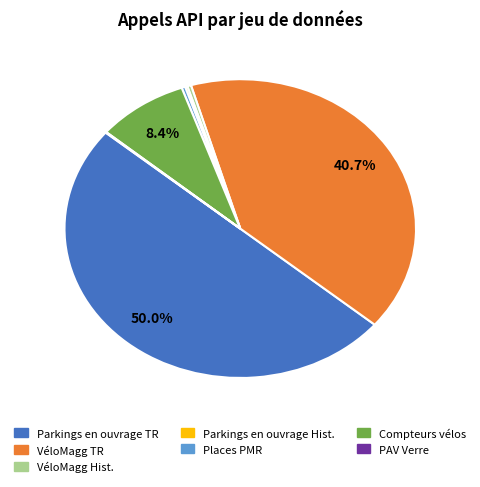

How many segments does this pie chart have?

7